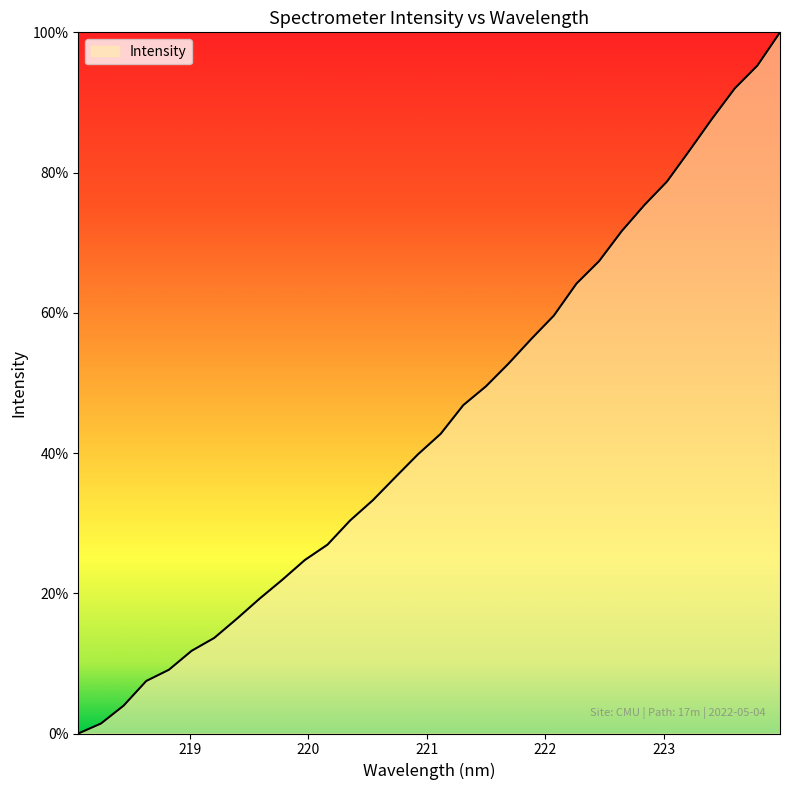

What is the difference between the maximum and minimum values?

100.0